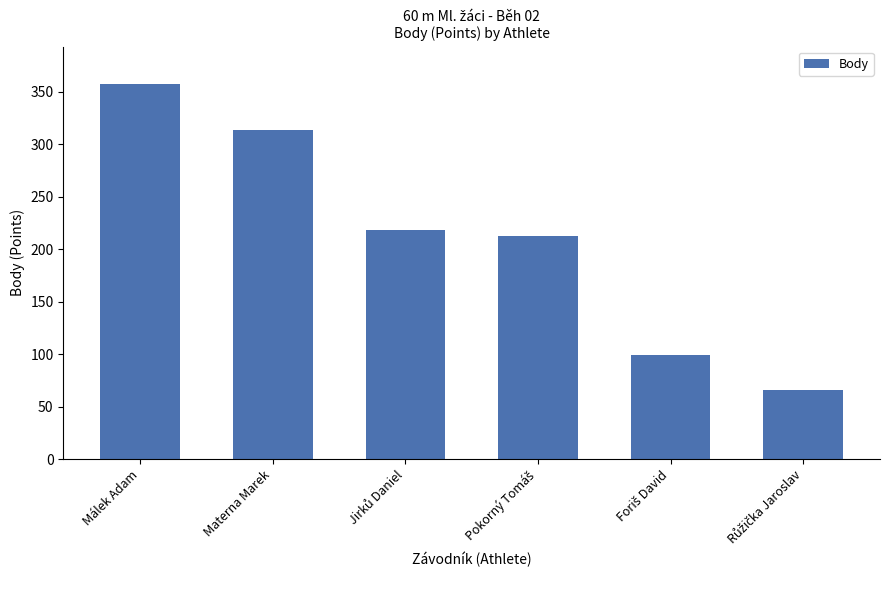

Reading left to right, list all the values displayed in this chart.

357	313	218	212	99	66